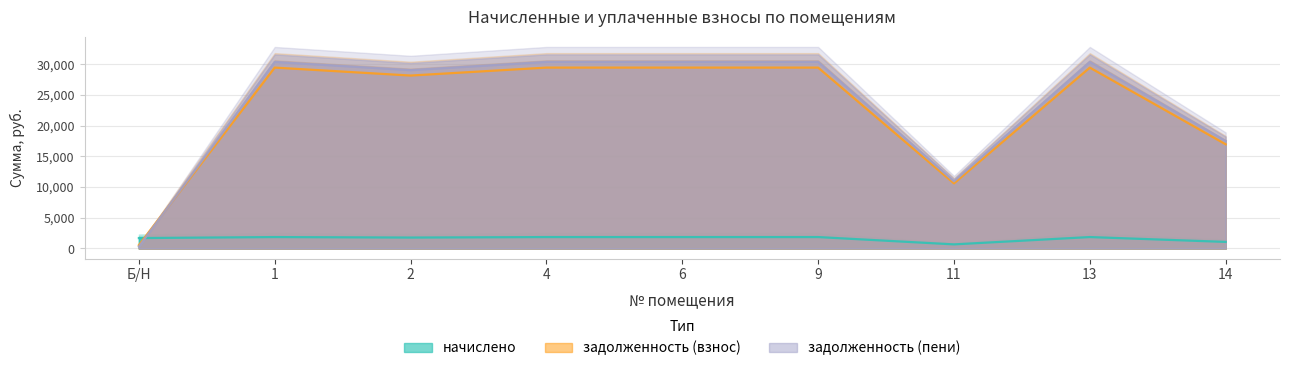

Where is начислено nearest to the value 1264?

14